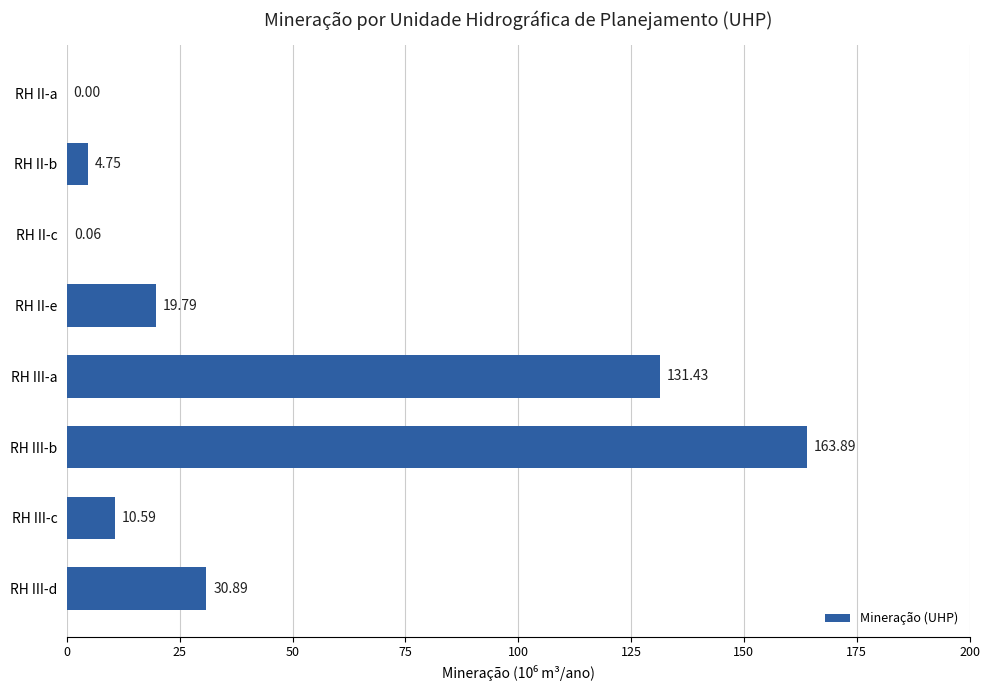

Count the number of data series in this chart.

1